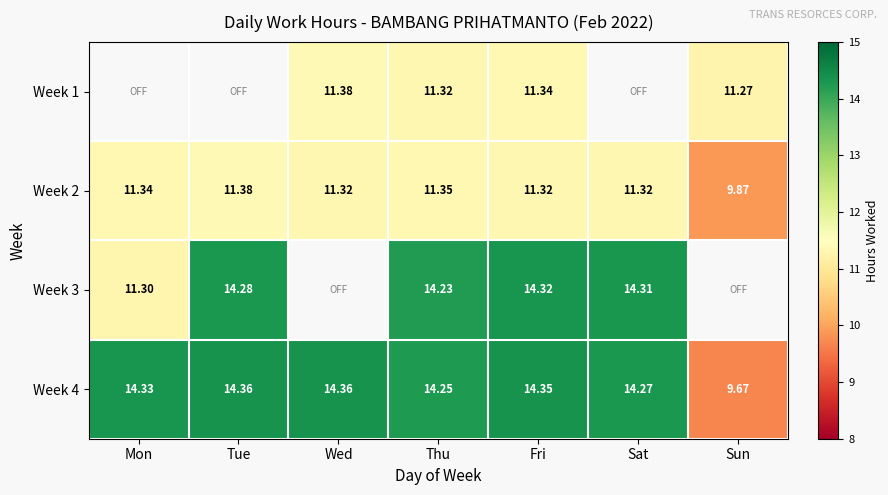

Which label corresponds to the smallest value in the chart?

Sun